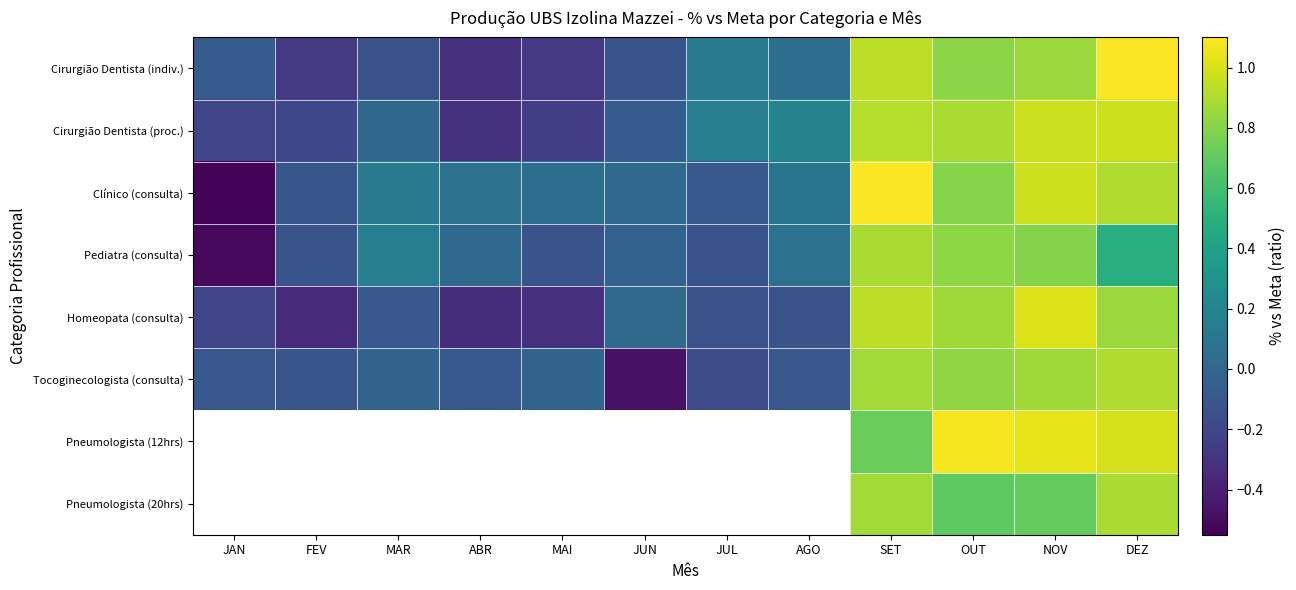

Which category has the highest value in the Cirurgião Dentista (proc.) series?

DEZ